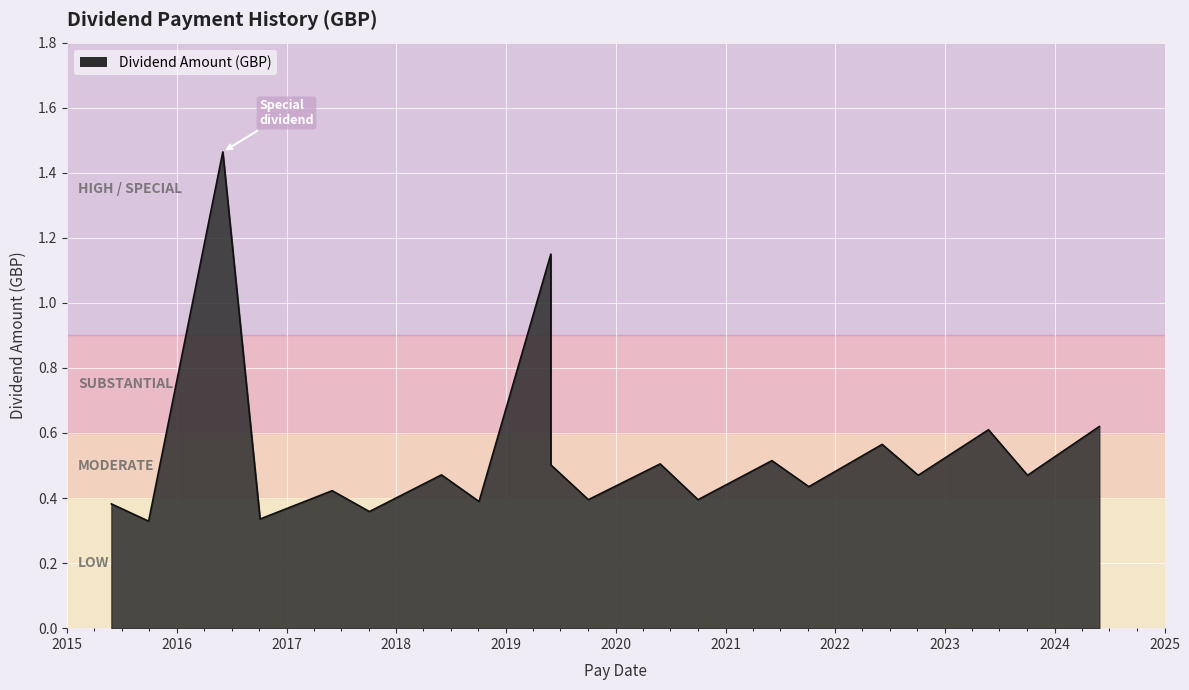

What is the difference between the values at 2015-09-29 and 2015-05-28?

0.1